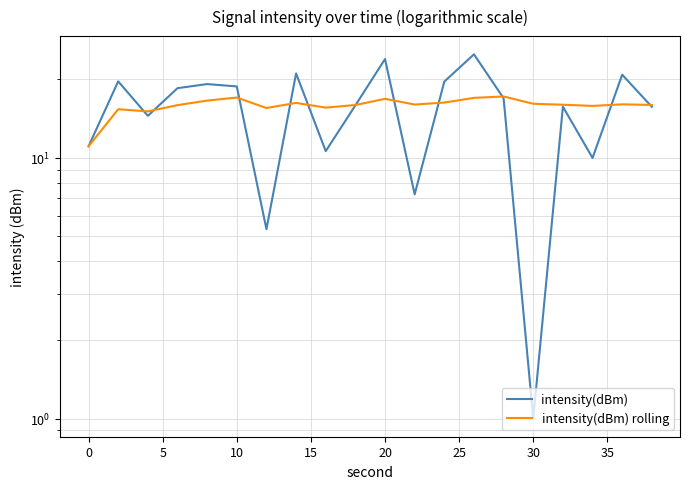

True or false: intensity(dBm) rolling has a value of 17.2 at 0.

False